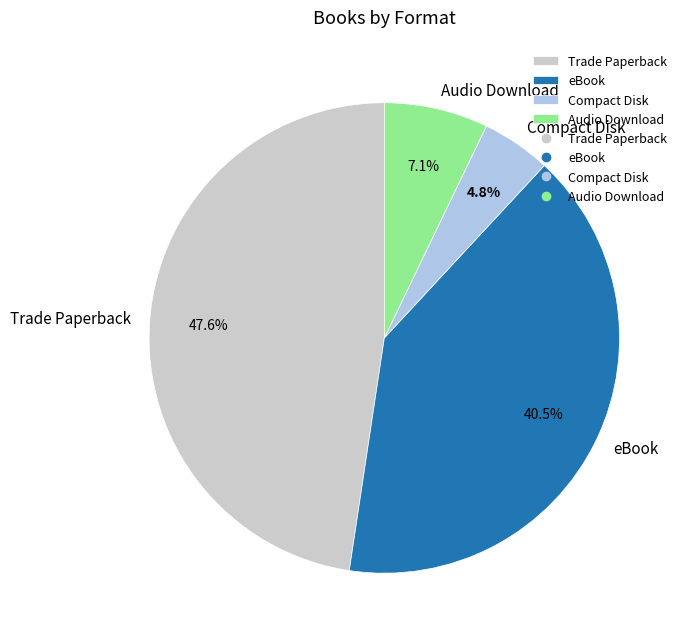

Approximately how many times larger is the value at Trade Paperback compared to eBook?

1.2